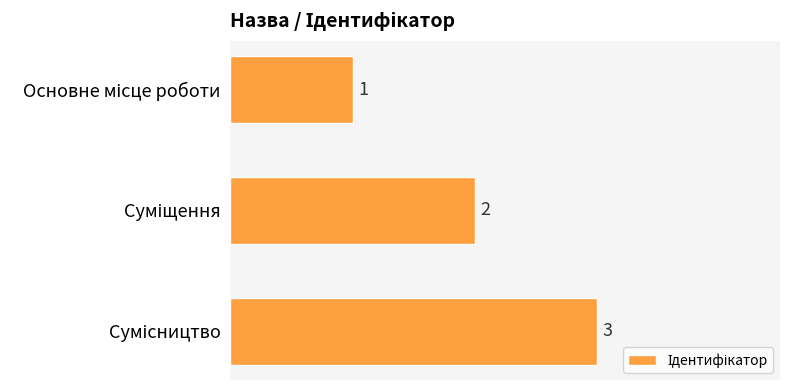

How many values are between 1 and 3?

3